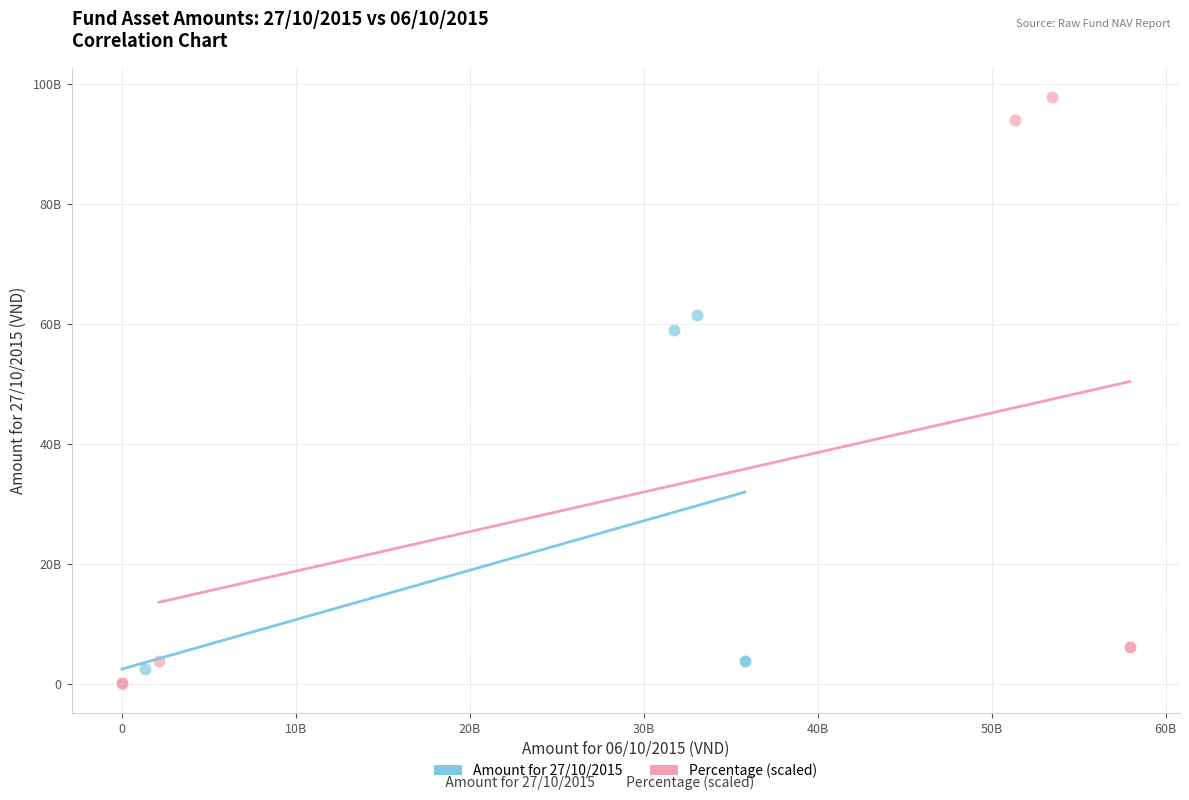

Which series has the largest Y range (max minus min)?

Percentage (scaled)